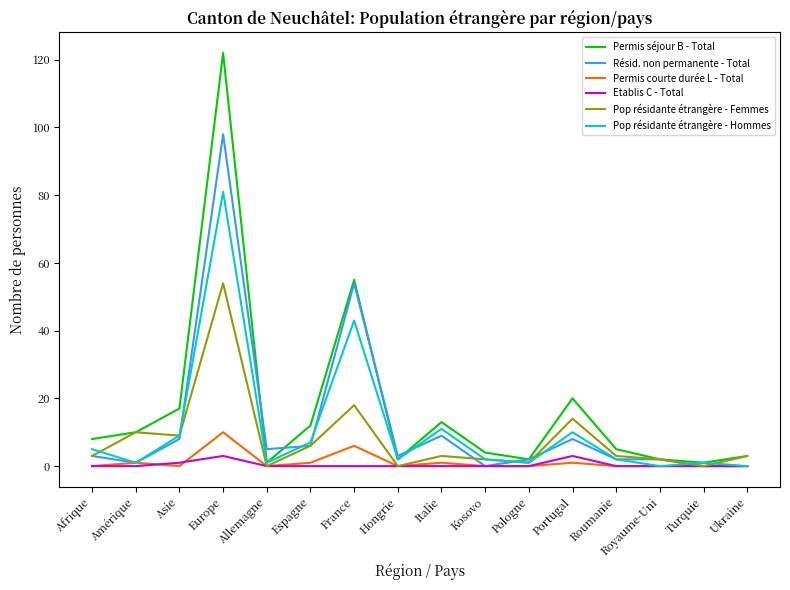

Reading left to right, transcribe all the data shown in this chart.

Permis séjour B - Total: Afrique=8	Amérique=10	Asie=17	Europe=122	Allemagne=1	Espagne=12	France=55	Hongrie=2	Italie=13	Kosovo=4	Pologne=2	Portugal=20	Roumanie=5	Royaume-Uni=2	Turquie=1	Ukraine=3
Résid. non permanente - Total: Afrique=3	Amérique=1	Asie=8	Europe=98	Allemagne=5	Espagne=6	France=54	Hongrie=3	Italie=9	Kosovo=0	Pologne=2	Portugal=8	Roumanie=2	Royaume-Uni=2	Turquie=0	Ukraine=0
Permis courte durée L - Total: Afrique=0	Amérique=1	Asie=0	Europe=10	Allemagne=0	Espagne=1	France=6	Hongrie=0	Italie=1	Kosovo=0	Pologne=0	Portugal=1	Roumanie=0	Royaume-Uni=0	Turquie=0	Ukraine=0
Etablis C - Total: Afrique=0	Amérique=0	Asie=1	Europe=3	Allemagne=0	Espagne=0	France=0	Hongrie=0	Italie=0	Kosovo=0	Pologne=0	Portugal=3	Roumanie=0	Royaume-Uni=0	Turquie=0	Ukraine=0
Pop résidante étrangère - Femmes: Afrique=3	Amérique=10	Asie=9	Europe=54	Allemagne=0	Espagne=6	France=18	Hongrie=0	Italie=3	Kosovo=2	Pologne=1	Portugal=14	Roumanie=3	Royaume-Uni=2	Turquie=0	Ukraine=3
Pop résidante étrangère - Hommes: Afrique=5	Amérique=1	Asie=9	Europe=81	Allemagne=1	Espagne=7	France=43	Hongrie=2	Italie=11	Kosovo=2	Pologne=1	Portugal=10	Roumanie=2	Royaume-Uni=0	Turquie=1	Ukraine=0